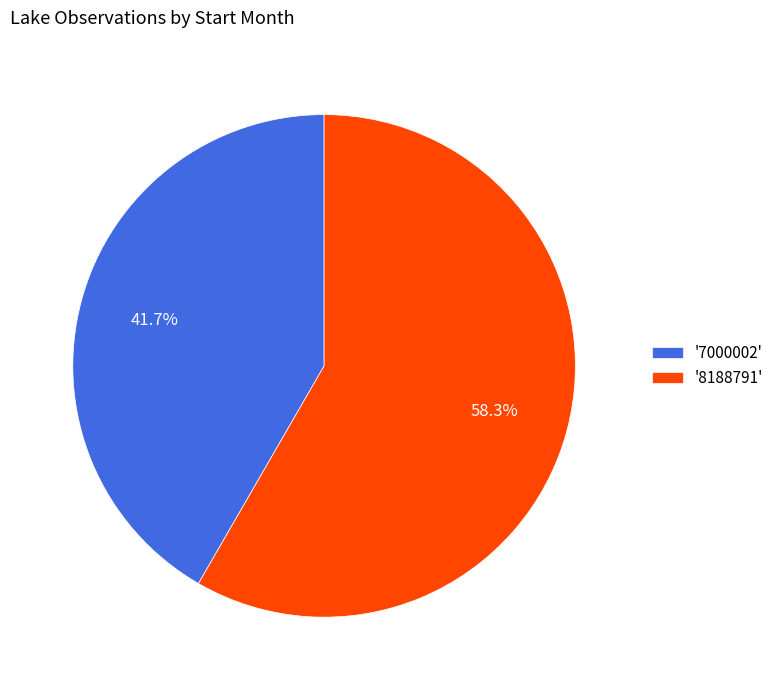

To the nearest percent, what is the difference between the largest and smallest slice percentages?

17%